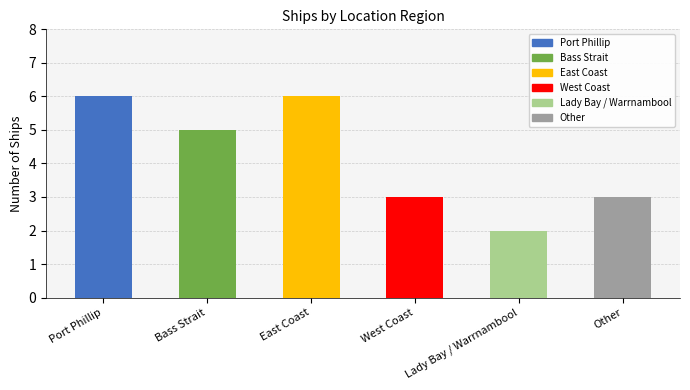

Between Bass Strait and Port Phillip, which is larger?

Port Phillip